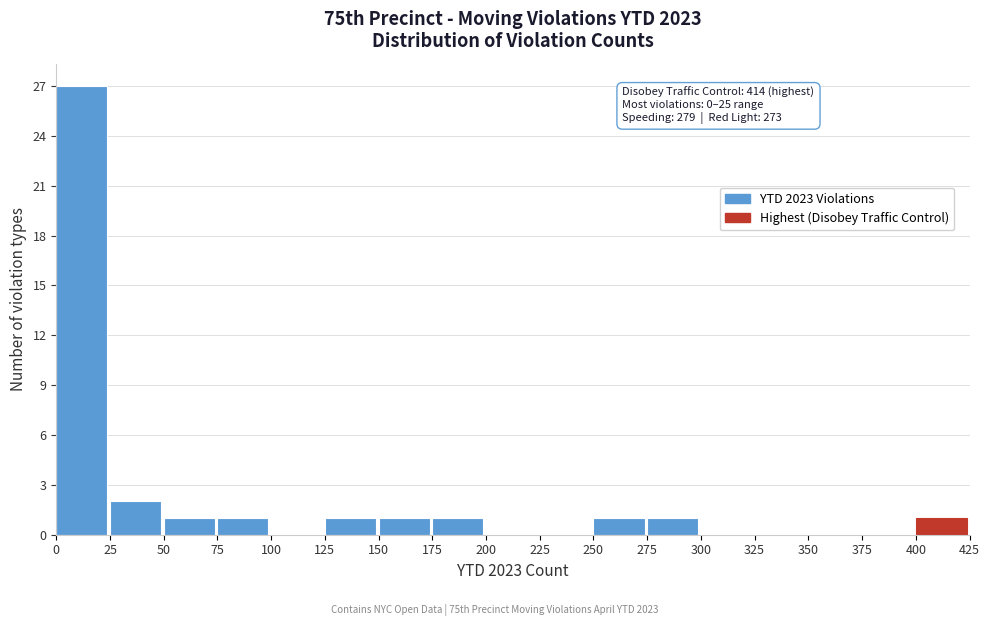

Which range on the x-axis has the tallest bar?

0 to 25